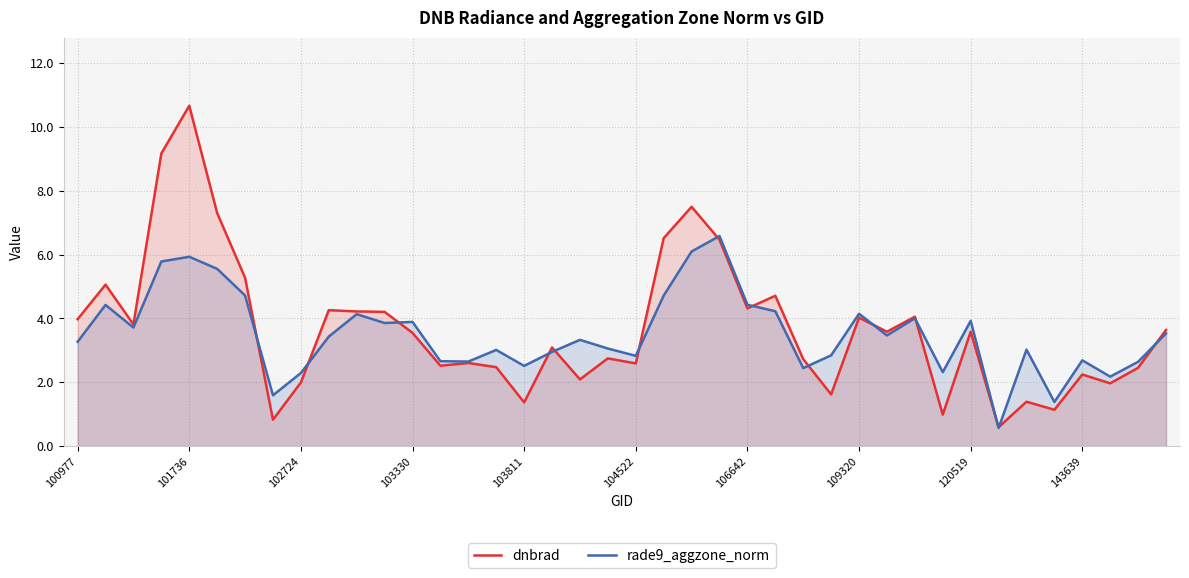

Which category has the lowest value across all series?

33